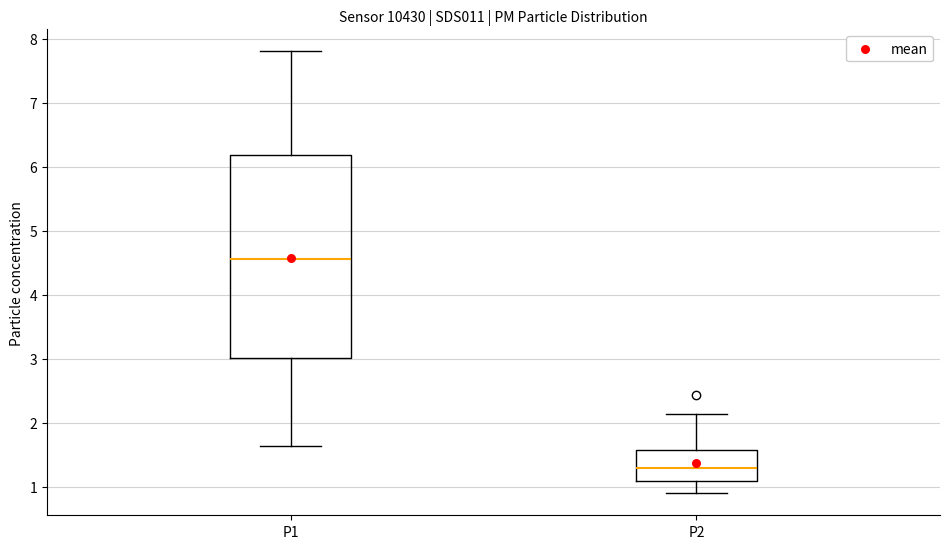

Where is the lower edge of the box for P2 on the y-axis? The values are not printed on the chart, so give them approximately, as read against the axis.

1.1